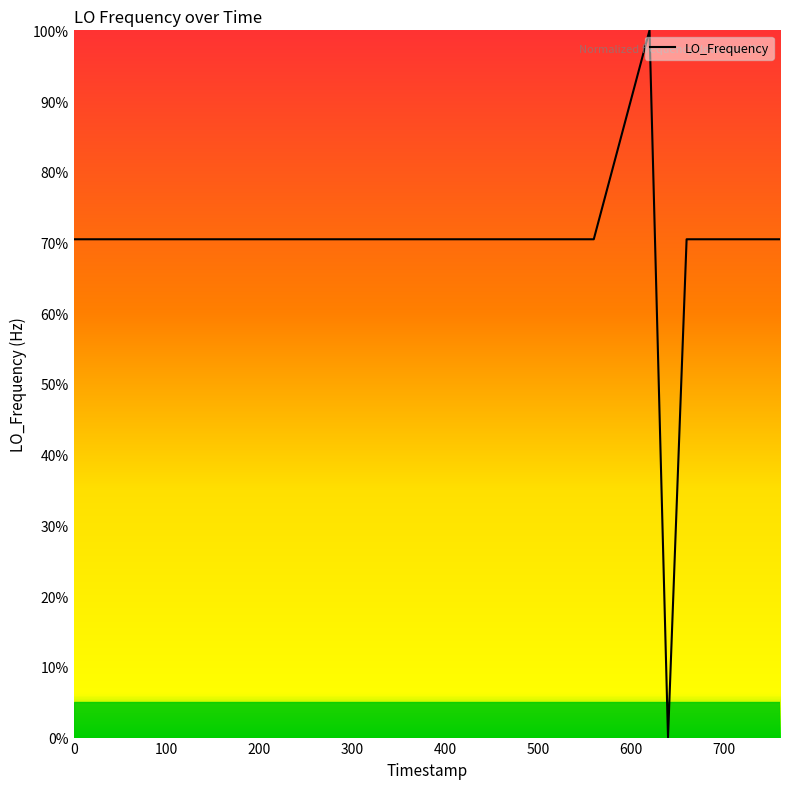

How many lines are shown in the chart?

1